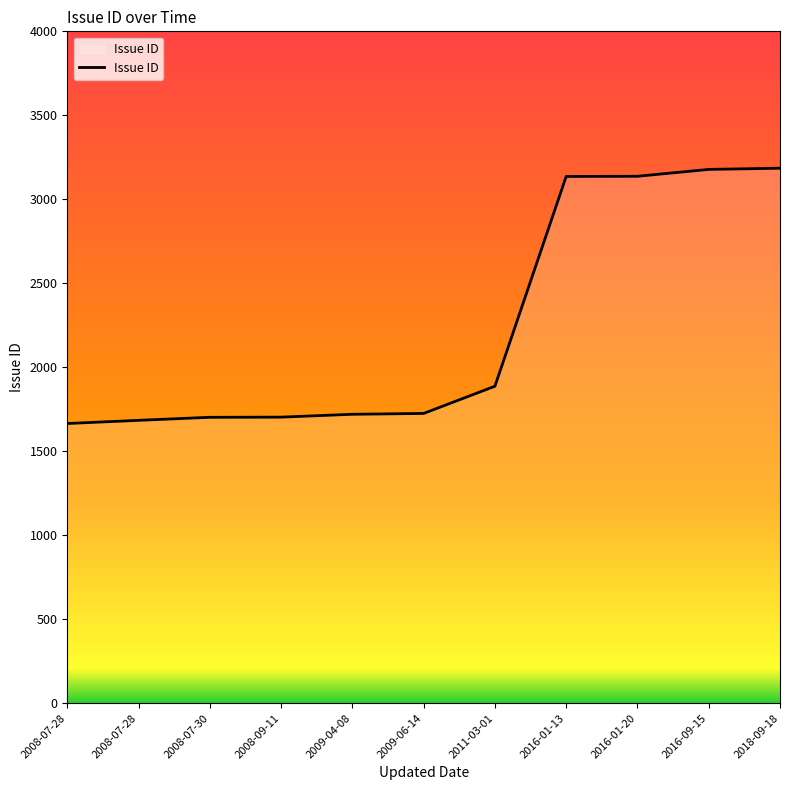

What is the smallest value displayed?

1665